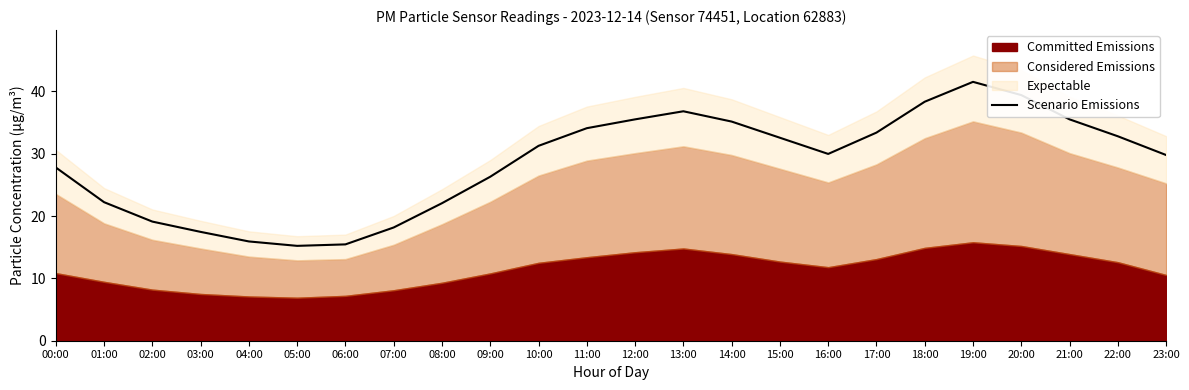

True or false: Scenario Emissions has a value of 34.1 at 01:00.

False